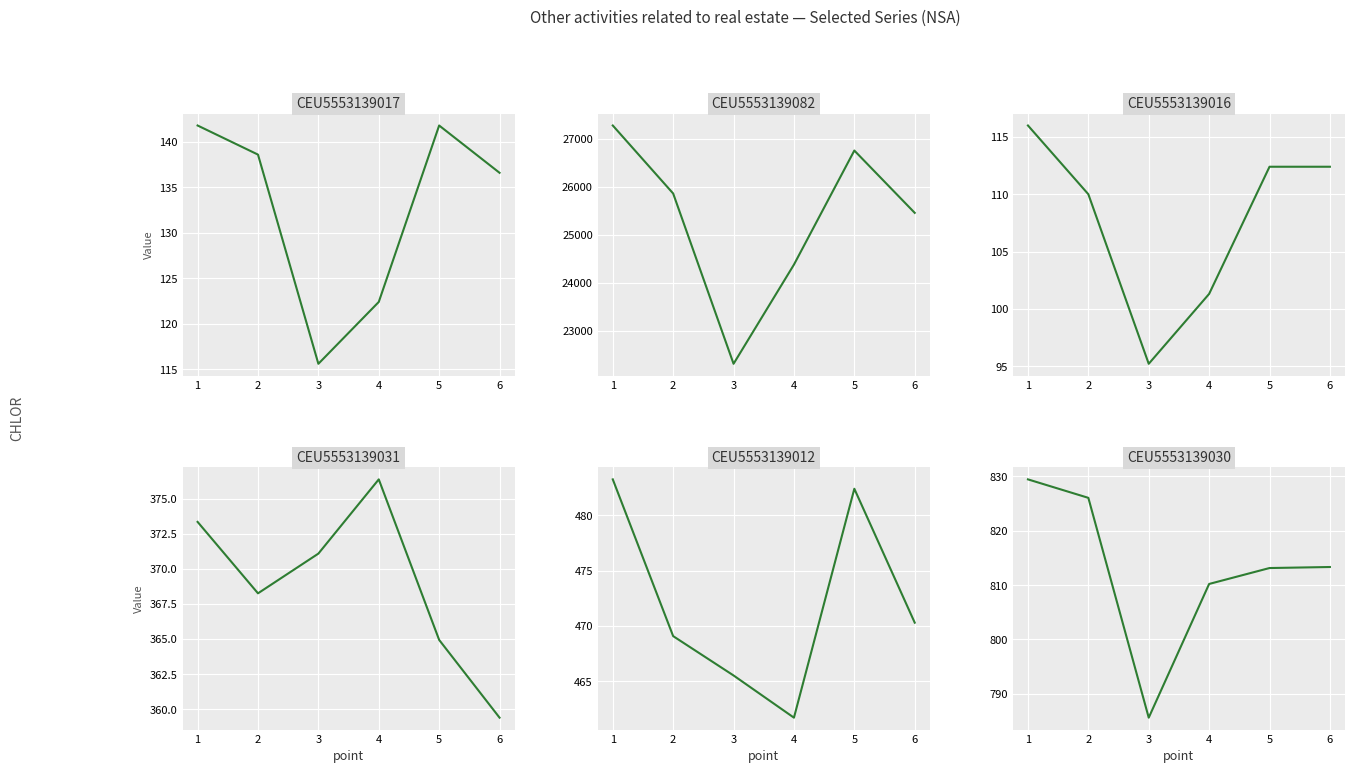

Reading left to right, extract all data points from this chart.

CEU5553139017: 1=141.8	2=138.6	3=115.6	4=122.4	5=141.8	6=136.6
CEU5553139082: 1=27283.0	2=25863.0	3=22307.0	4=24378.0	5=26760.0	6=25459.0
CEU5553139016: 1=116.0	2=110.0	3=95.2	4=101.3	5=112.4	6=112.4
CEU5553139031: 1=373.4	2=368.3	3=371.1	4=376.4	5=364.9	6=359.4
CEU5553139012: 1=483.3	2=469.1	3=465.5	4=461.7	5=482.4	6=470.3
CEU5553139030: 1=829.5	2=826.1	3=785.6	4=810.2	5=813.1	6=813.3